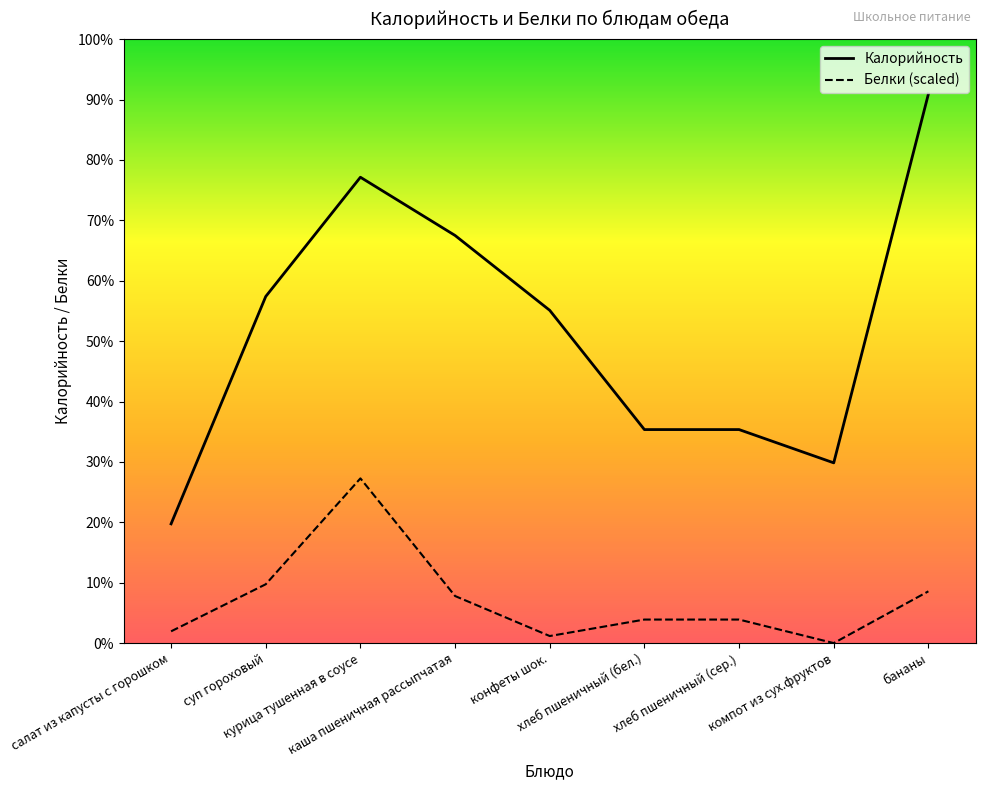

Is this an area chart (filled region under the line)?

No